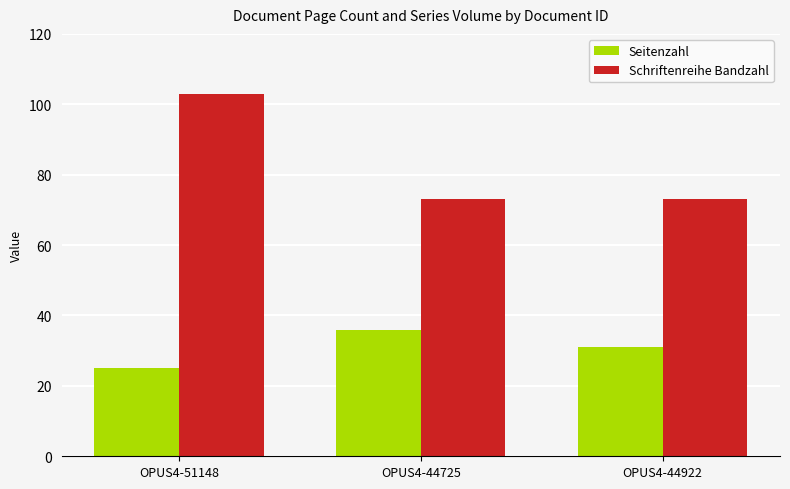

Count the Seitenzahl values in the range 25 to 36.

3